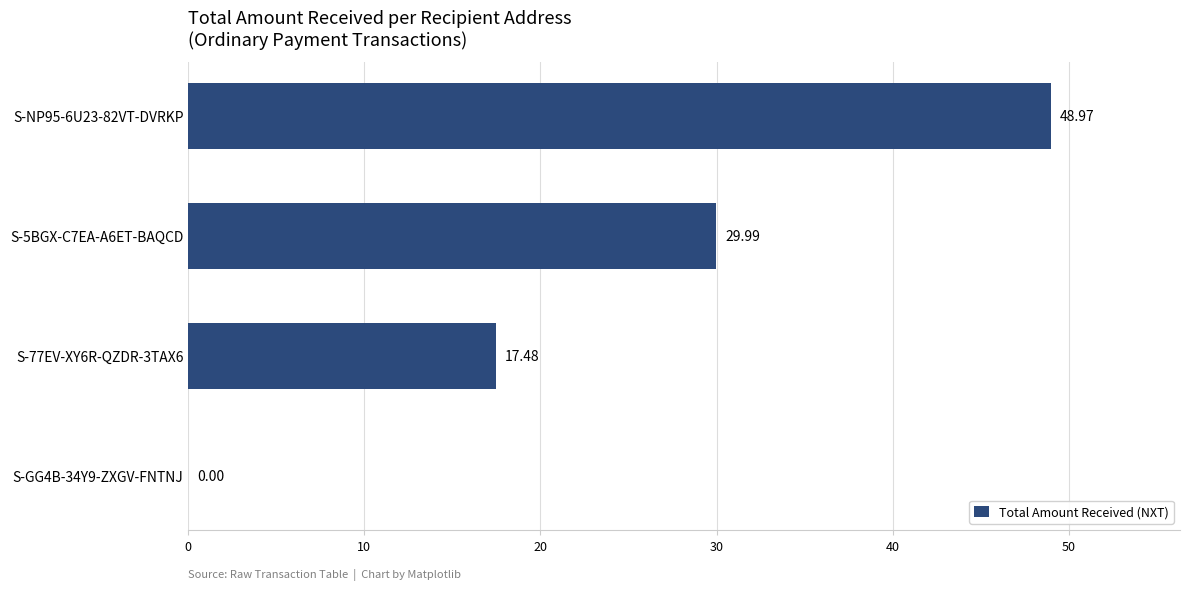

What is the average value?

24.1